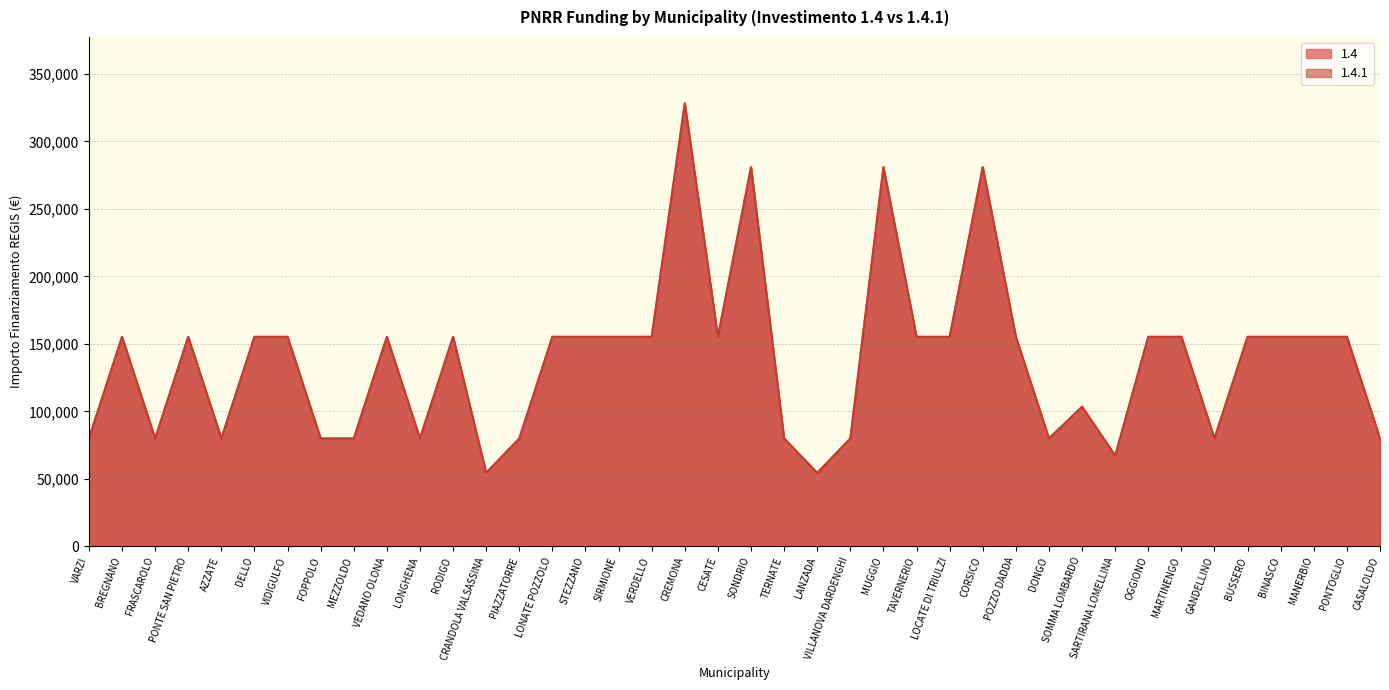

True or false: 1.4.1 and 1.4 intersect in this chart.

False